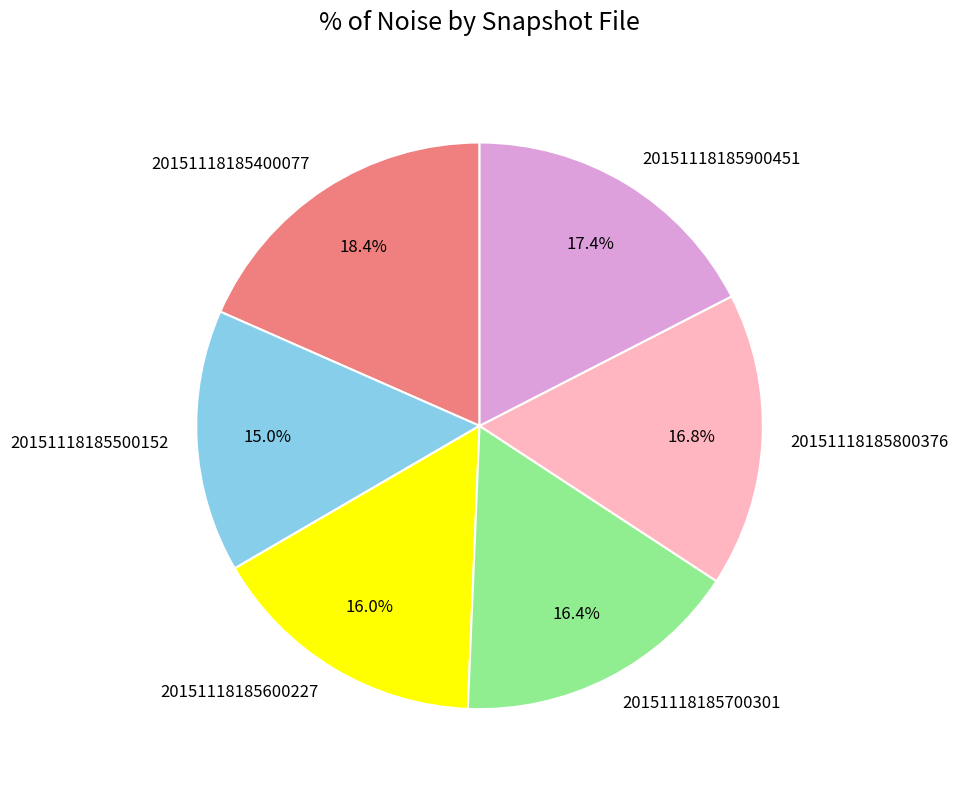

To the nearest percent, what is the average slice percentage?

17%